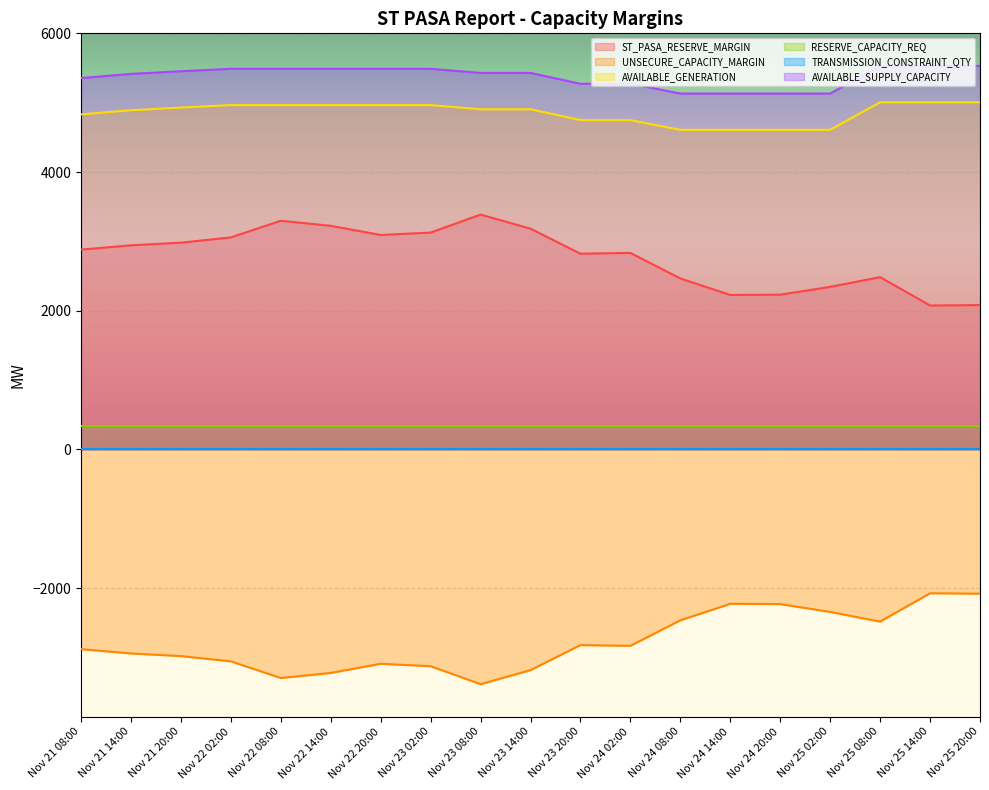

At which category does ST_PASA_RESERVE_MARGIN reach its first local peak?

Nov 22 08:00